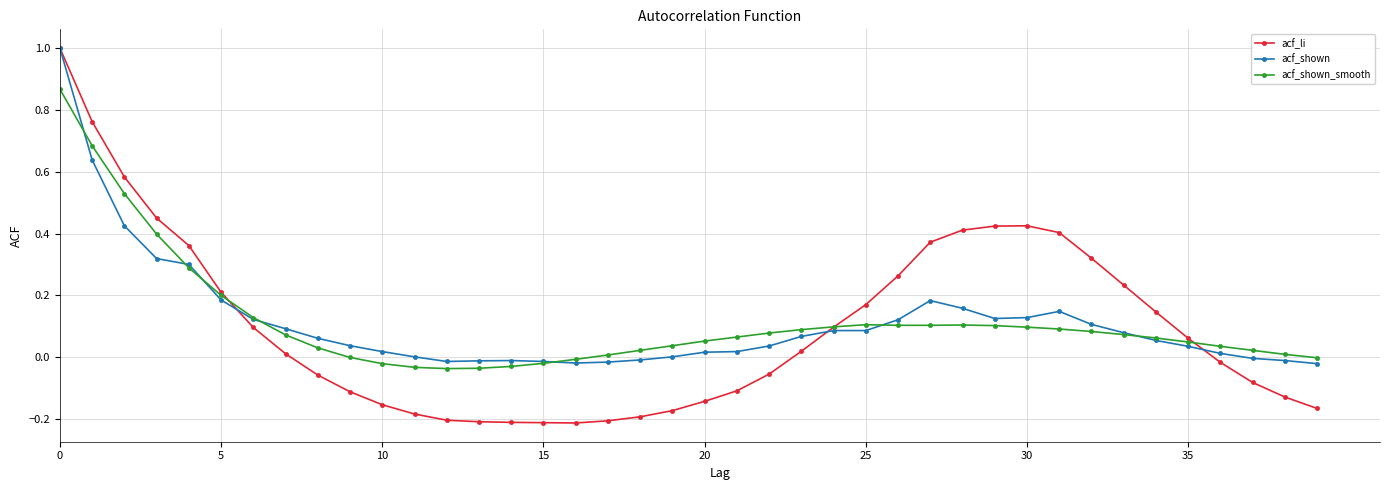

True or false: acf_shown_smooth and acf_li cross at least once.

True